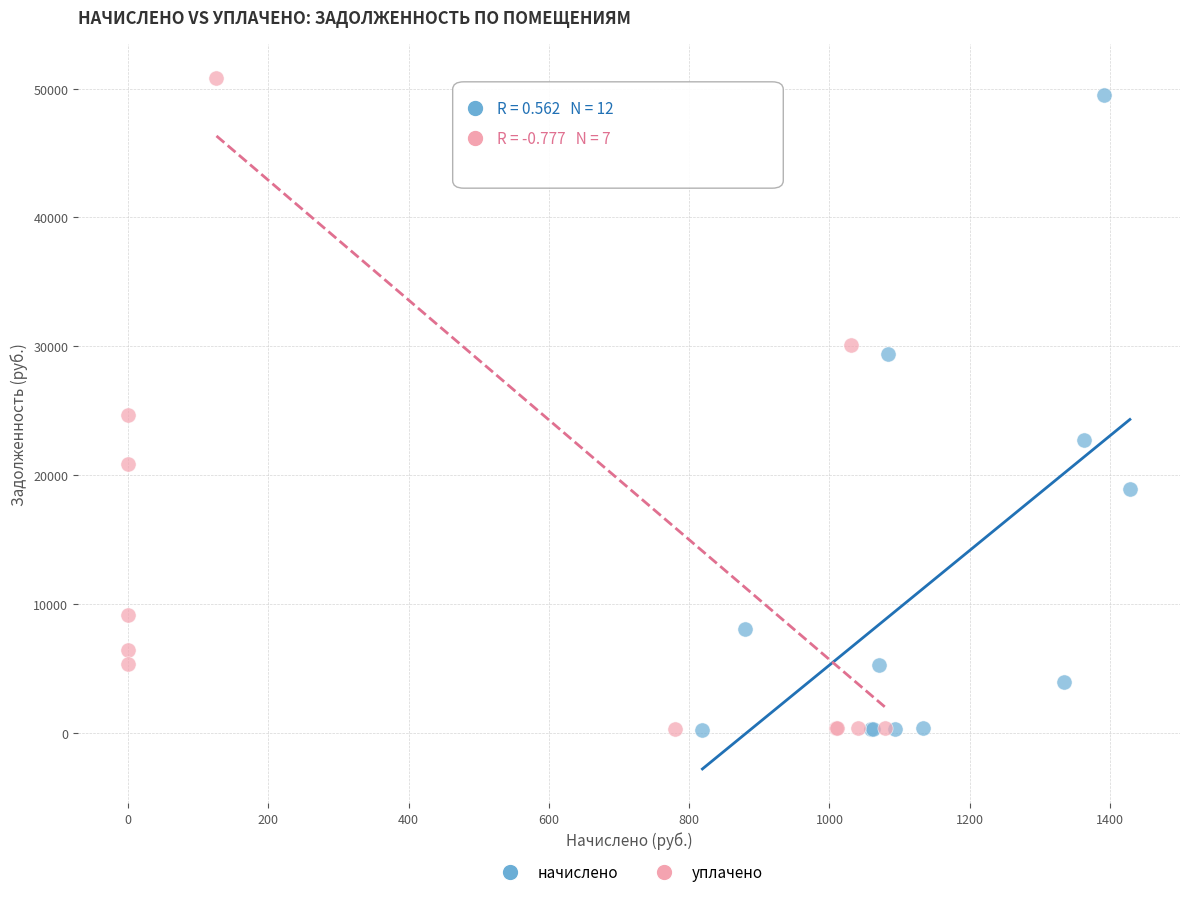

Which series has the widest spread of Y values?

уплачено